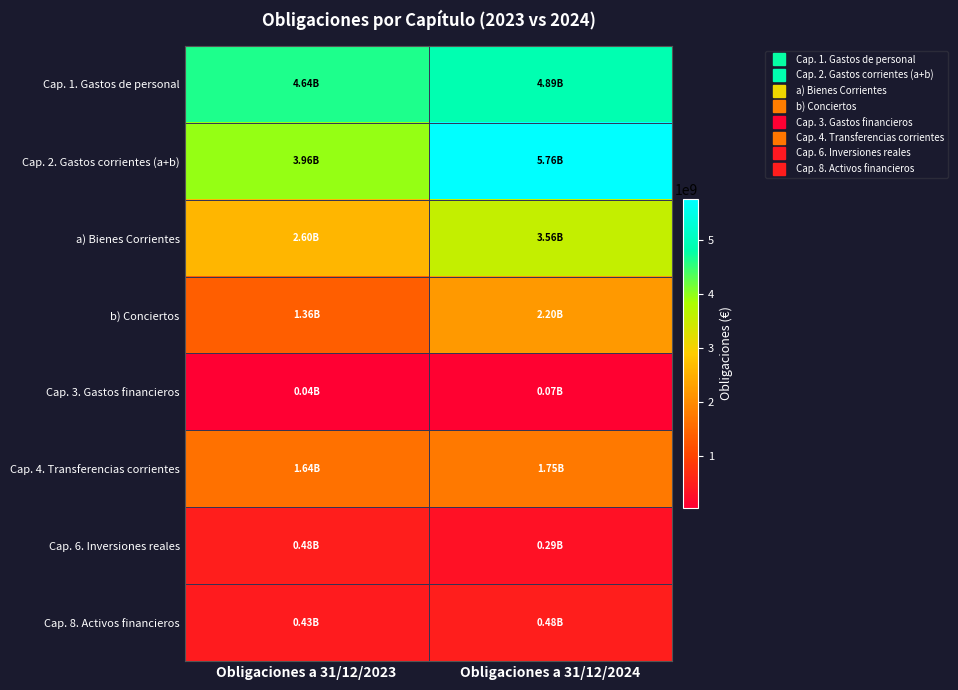

Reading left to right, transcribe all the data shown in this chart.

Cap. 1. Gastos de personal: Obligaciones a 31/12/2023=4642735372	Obligaciones a 31/12/2024=4887019625
Cap. 2. Gastos corrientes (a+b): Obligaciones a 31/12/2023=3960029177	Obligaciones a 31/12/2024=5763131224
a) Bienes Corrientes: Obligaciones a 31/12/2023=2596503935	Obligaciones a 31/12/2024=3564437725
b) Conciertos: Obligaciones a 31/12/2023=1363525242	Obligaciones a 31/12/2024=2198693499
Cap. 3. Gastos financieros: Obligaciones a 31/12/2023=35779353	Obligaciones a 31/12/2024=71550635
Cap. 4. Transferencias corrientes: Obligaciones a 31/12/2023=1637932134	Obligaciones a 31/12/2024=1746229100
Cap. 6. Inversiones reales: Obligaciones a 31/12/2023=475619515	Obligaciones a 31/12/2024=288650320
Cap. 8. Activos financieros: Obligaciones a 31/12/2023=429556121	Obligaciones a 31/12/2024=475757096